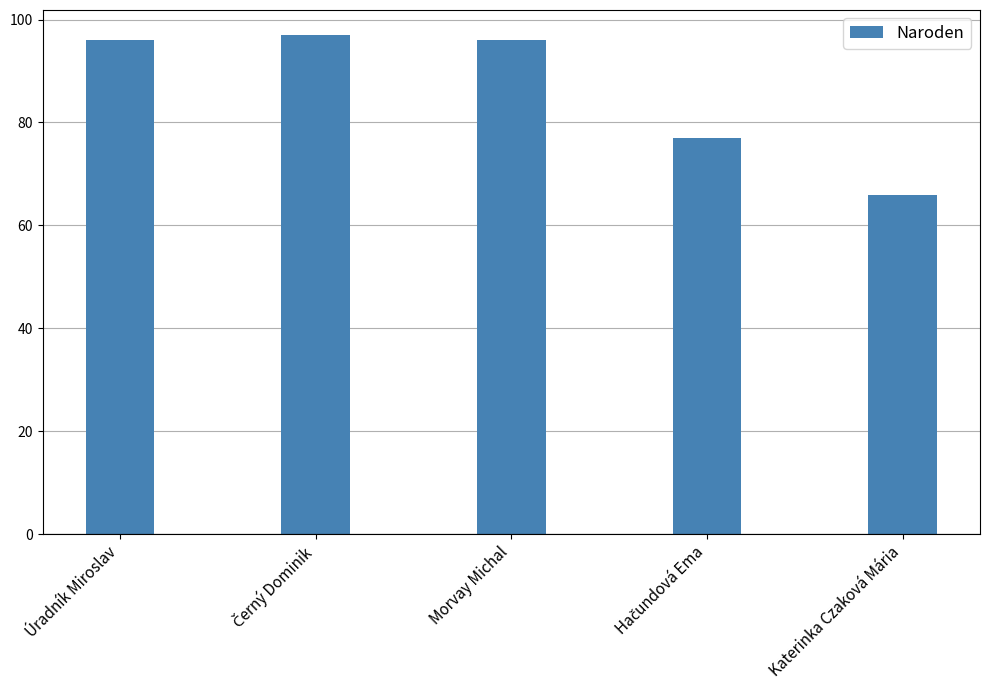

Reading left to right, what are all the values shown in this chart?

96	97	96	77	66